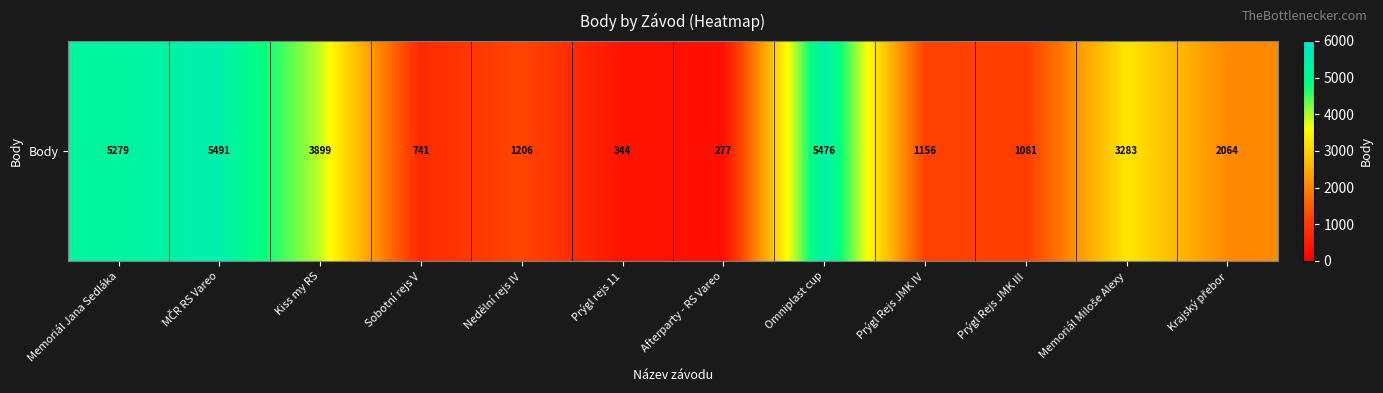

How many data points are less than 2064?

6